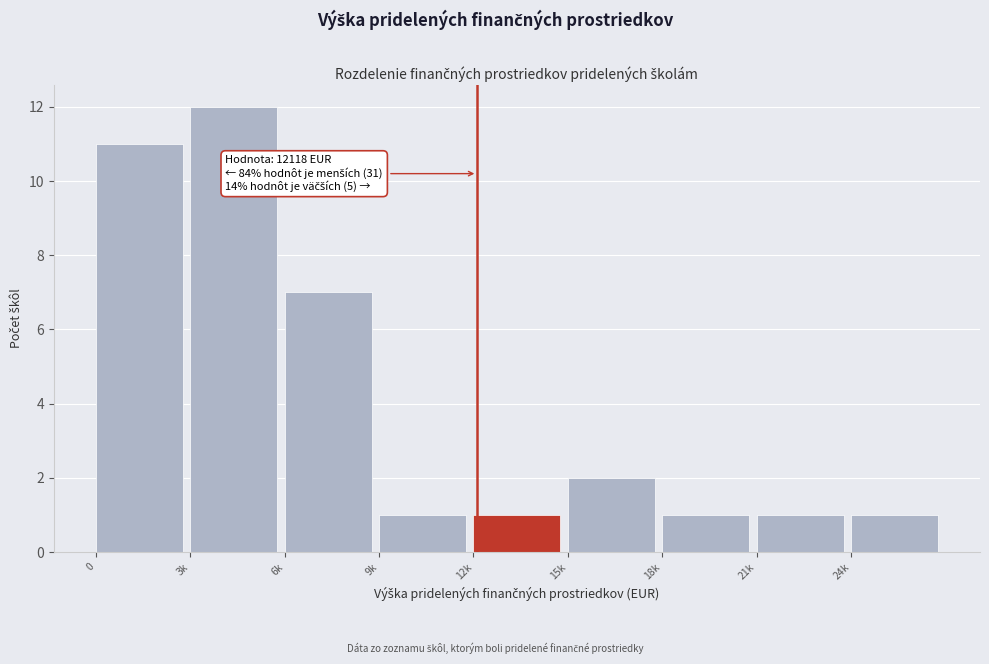

Reading left to right, extract all data points from this chart.

11	12	7	1	1	2	1	1	1